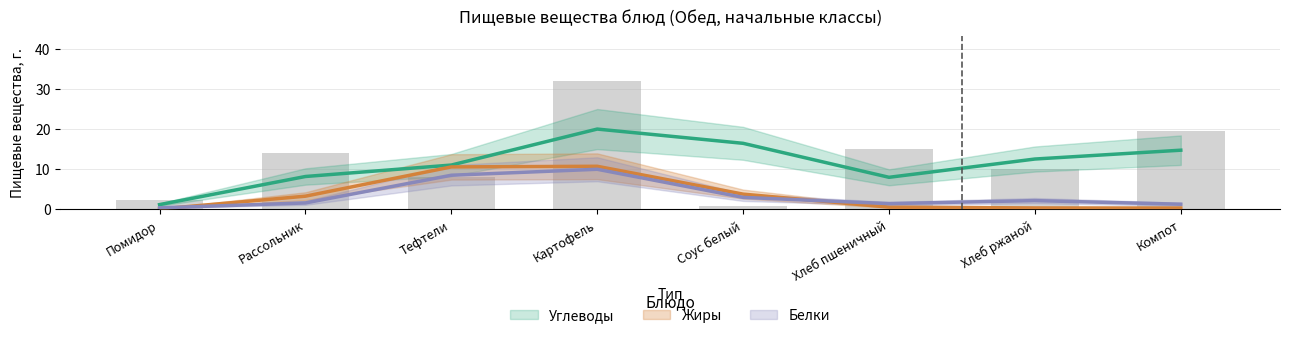

Which series changed the most between Хлеб пшеничный and Хлеб ржаной?

Углеводы